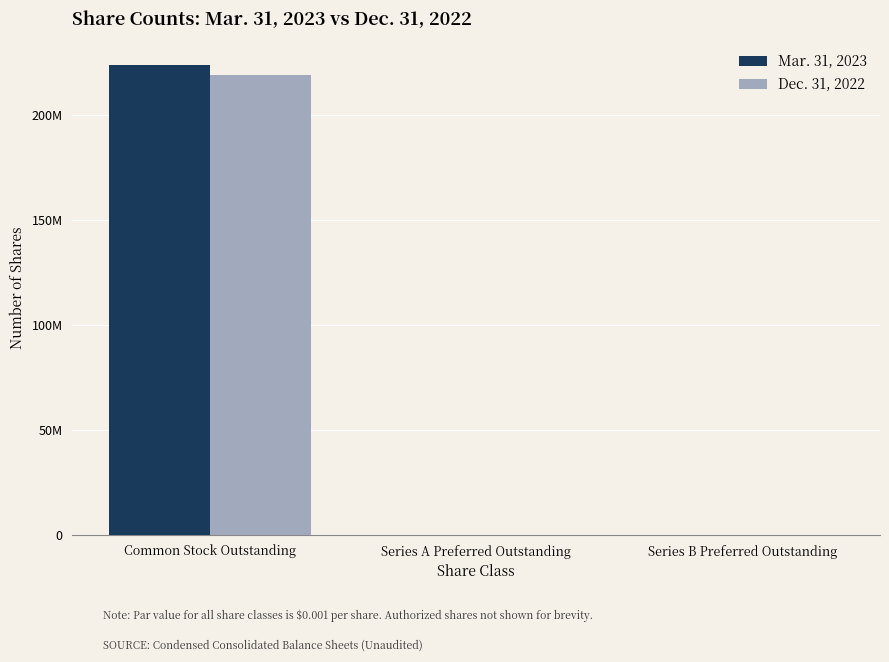

Which category has the lowest value in the Mar. 31, 2023 series?

Series B Preferred Outstanding